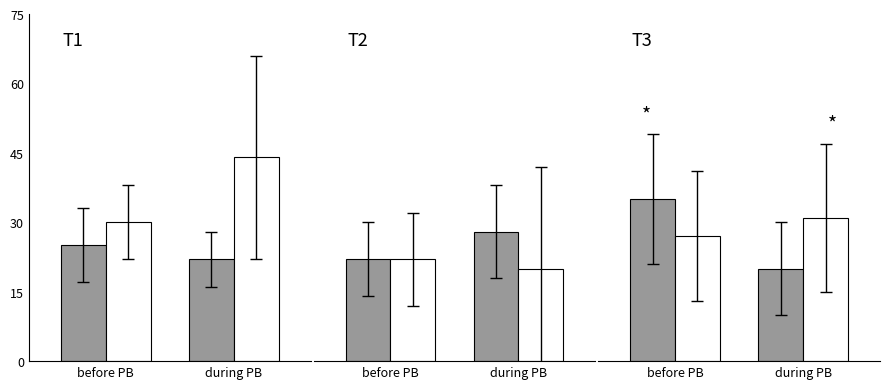

The White series shows 48 at before PB. True or false?

False